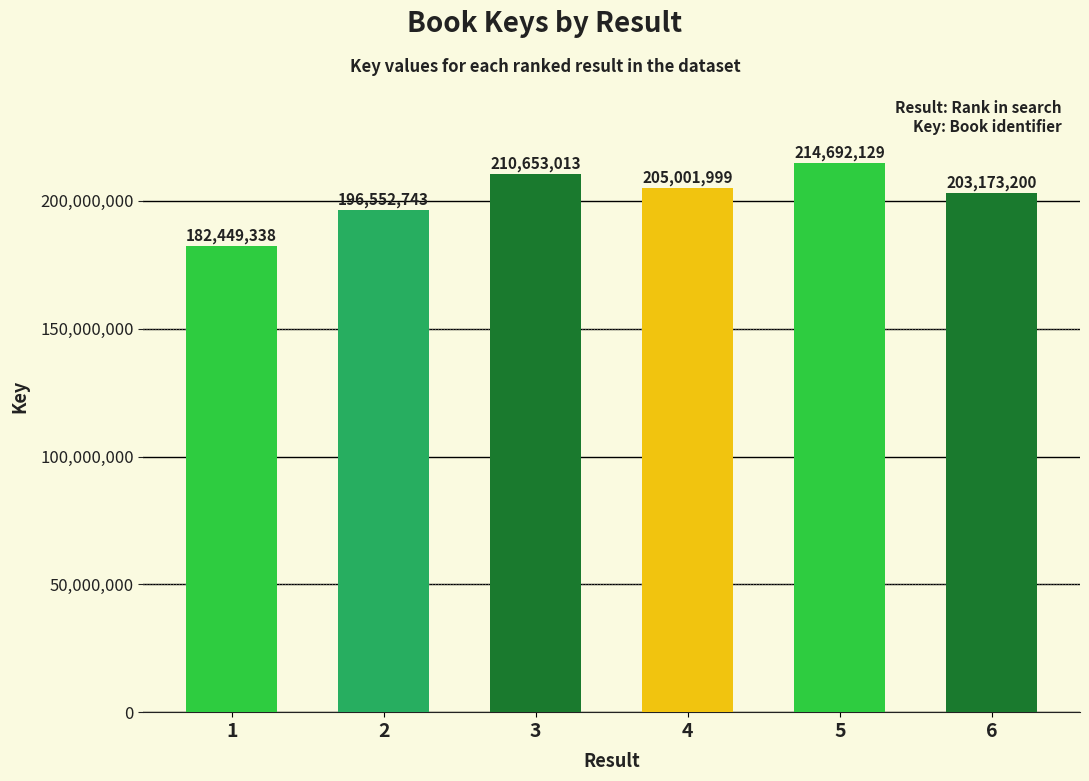

Approximately how many times larger is the value at 5 compared to 4?

1.0